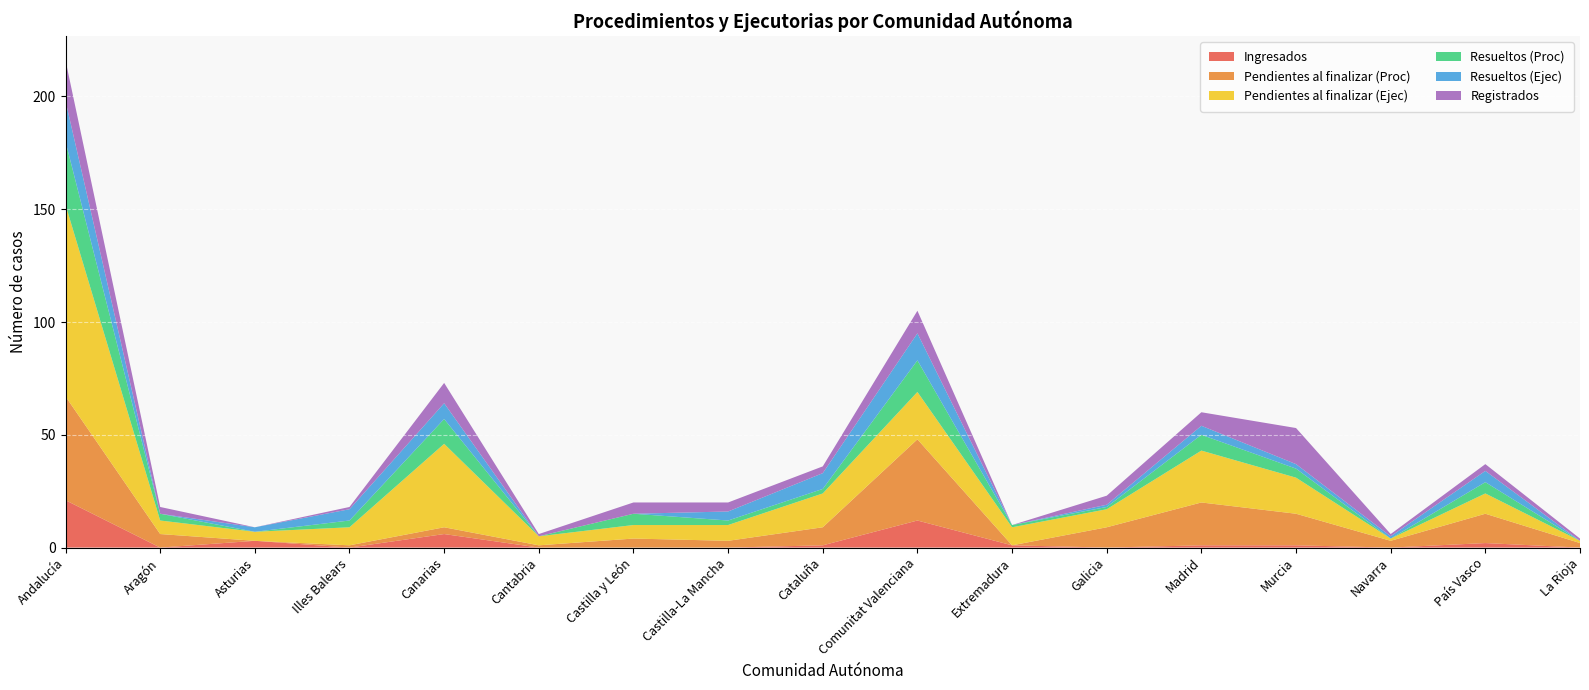

Reading left to right, extract all data points from this chart.

Ingresados: Andalucía=21	Aragón=0	Asturias=3	Illes Balears=0	Canarias=6	Cantabria=0	Castilla y León=0	Castilla-La Mancha=0	Cataluña=1	Comunitat Valenciana=12	Extremadura=1	Galicia=0	Madrid=1	Murcia=1	Navarra=0	País Vasco=2	La Rioja=0
Pendientes al finalizar (Proc): Andalucía=46	Aragón=6	Asturias=0	Illes Balears=1	Canarias=3	Cantabria=1	Castilla y León=4	Castilla-La Mancha=3	Cataluña=8	Comunitat Valenciana=36	Extremadura=0	Galicia=9	Madrid=19	Murcia=14	Navarra=3	País Vasco=13	La Rioja=2
Pendientes al finalizar (Ejec): Andalucía=85	Aragón=6	Asturias=4	Illes Balears=8	Canarias=37	Cantabria=4	Castilla y León=6	Castilla-La Mancha=7	Cataluña=15	Comunitat Valenciana=21	Extremadura=8	Galicia=8	Madrid=23	Murcia=16	Navarra=1	País Vasco=9	La Rioja=1
Resueltos (Proc): Andalucía=28	Aragón=3	Asturias=0	Illes Balears=3	Canarias=11	Cantabria=0	Castilla y León=5	Castilla-La Mancha=2	Cataluña=2	Comunitat Valenciana=14	Extremadura=1	Galicia=1	Madrid=7	Murcia=4	Navarra=0	País Vasco=5	La Rioja=0
Resueltos (Ejec): Andalucía=18	Aragón=0	Asturias=2	Illes Balears=5	Canarias=7	Cantabria=0	Castilla y León=0	Castilla-La Mancha=4	Cataluña=7	Comunitat Valenciana=12	Extremadura=0	Galicia=1	Madrid=4	Murcia=2	Navarra=1	País Vasco=5	La Rioja=0
Registrados: Andalucía=18	Aragón=3	Asturias=0	Illes Balears=1	Canarias=9	Cantabria=1	Castilla y León=5	Castilla-La Mancha=4	Cataluña=3	Comunitat Valenciana=10	Extremadura=0	Galicia=4	Madrid=6	Murcia=16	Navarra=1	País Vasco=3	La Rioja=1